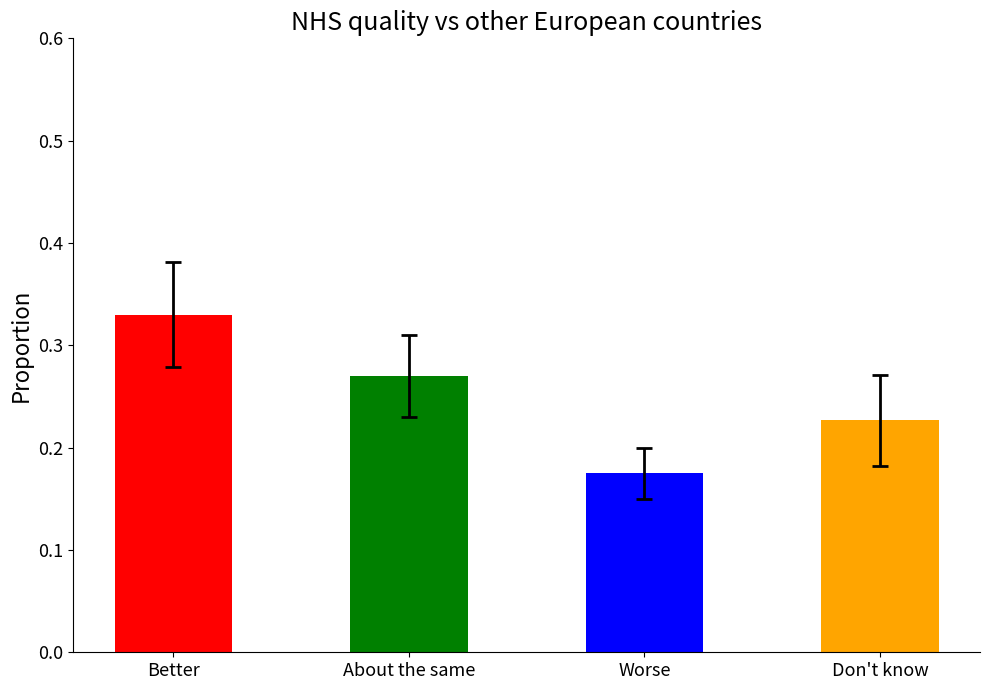

Which series has the widest spread of values?

Better